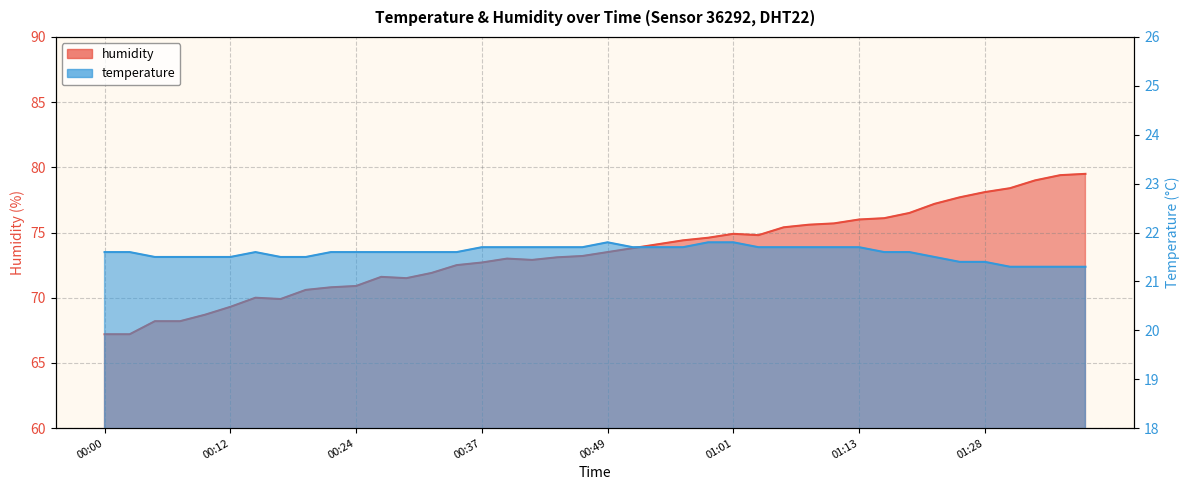

What is the difference between the humidity values at 00:00 and 01:30?

11.2